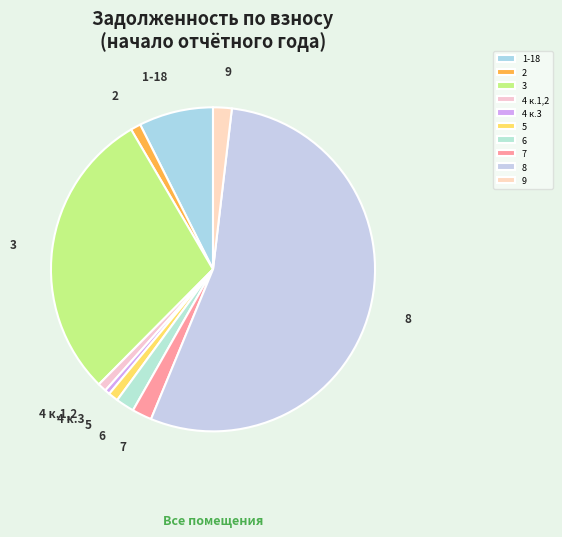

Which has a higher value, 7 or 3?

3